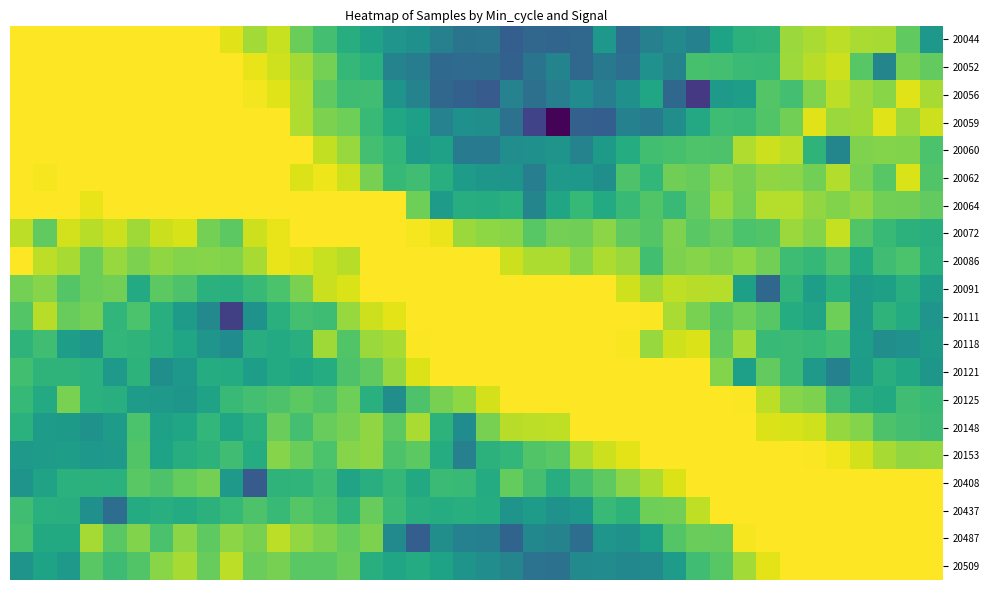

At which category does the chart reach its minimum across all series?

23